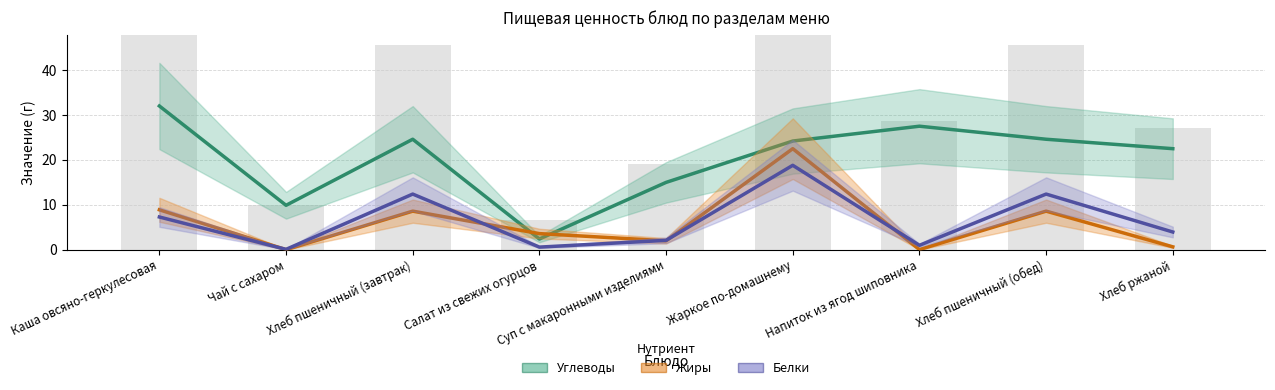

What is the highest value of the Углеводы series?

32.0